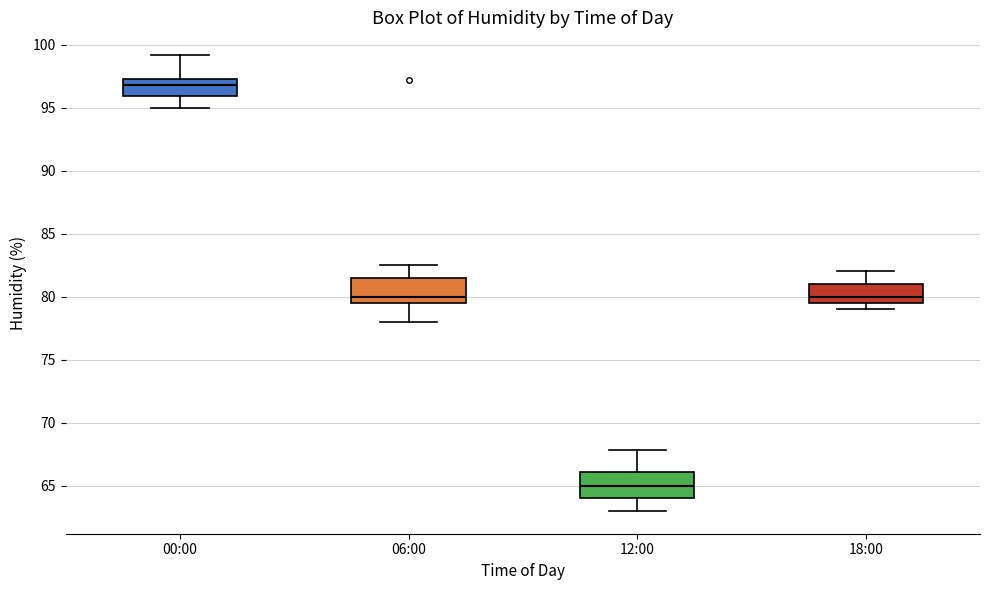

Where is the upper edge of the box for 12:00 on the y-axis? The values are not printed on the chart, so give them approximately, as read against the axis.

66.0